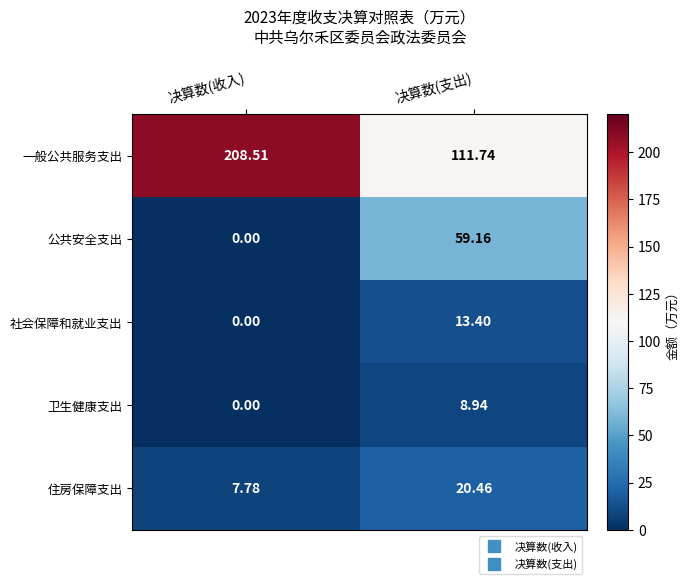

At how many categories does at least one series exceed 21?

2